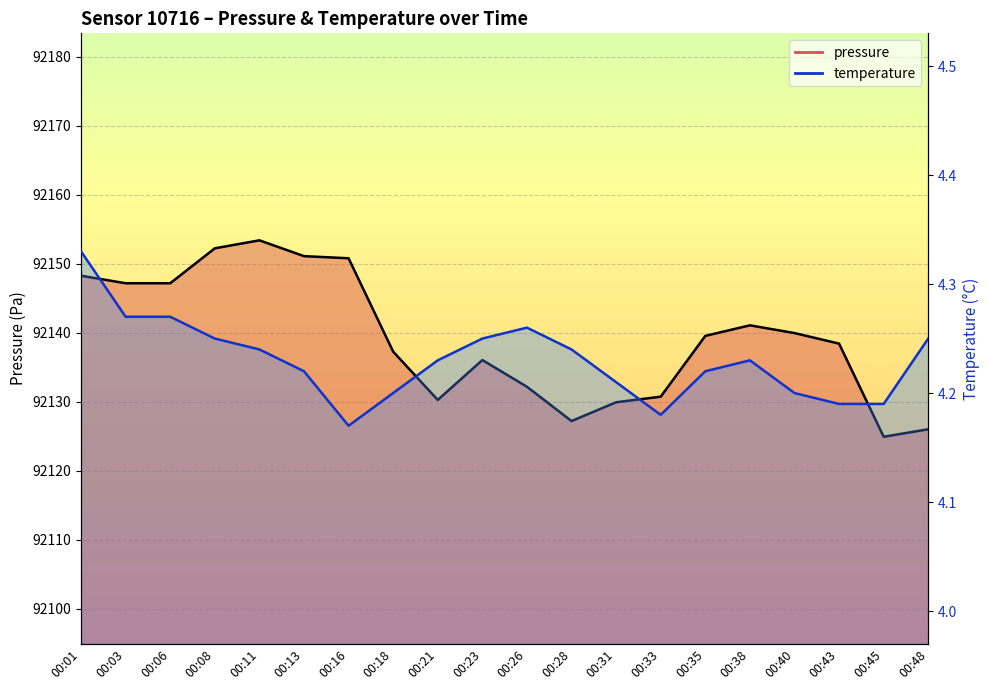

Between 00:43 and 00:01, which is larger?

00:01